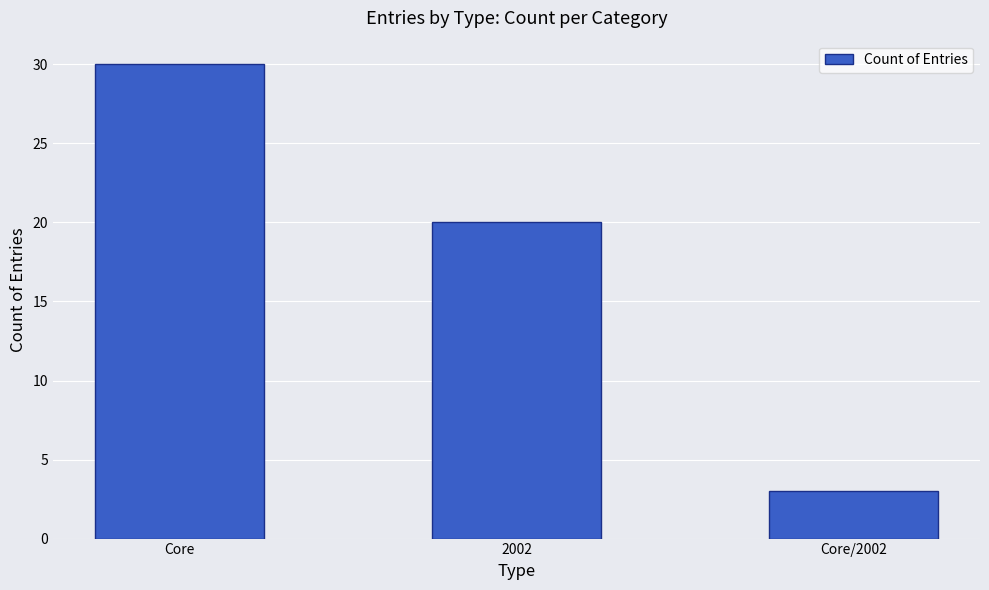

Reading left to right, what are all the values shown in this chart?

Core=30	2002=20	Core/2002=3